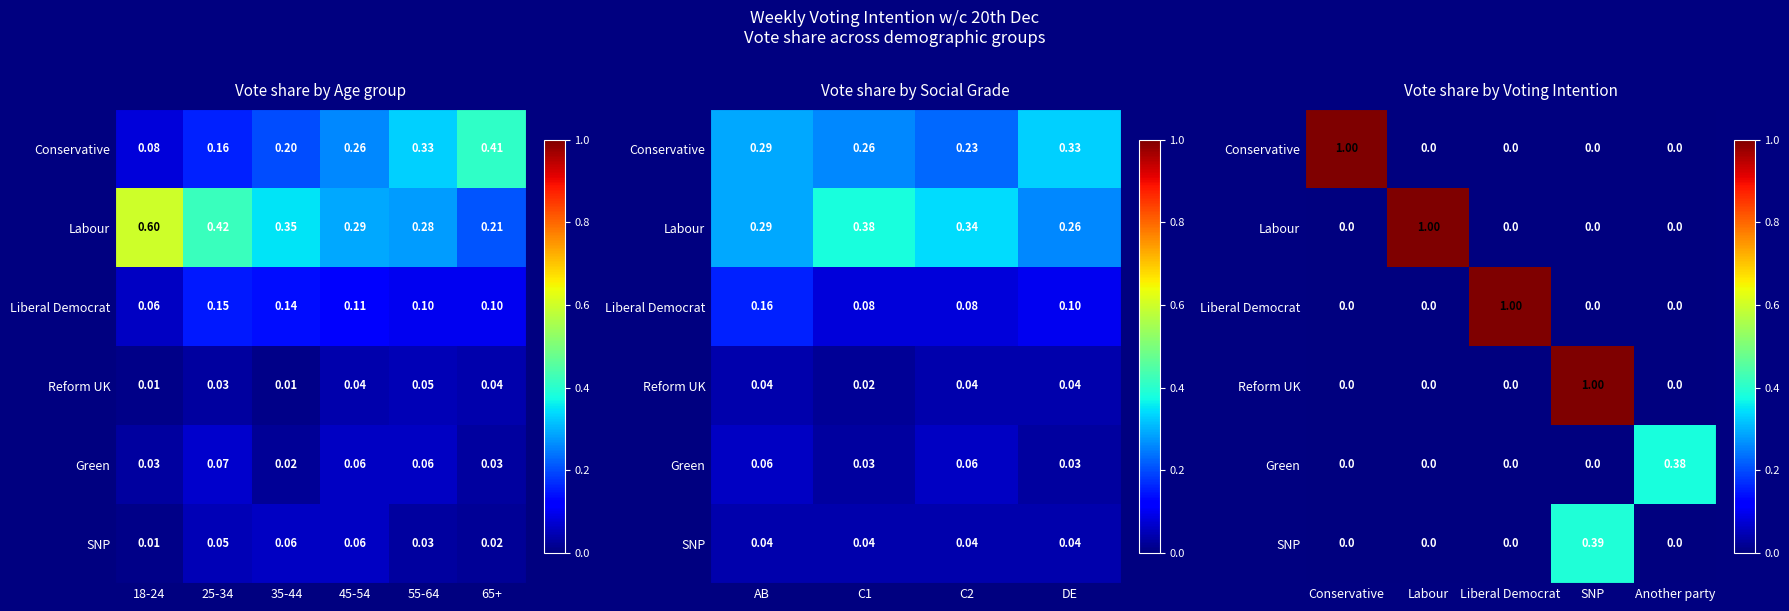

At how many categories does at least one series exceed 0?

5